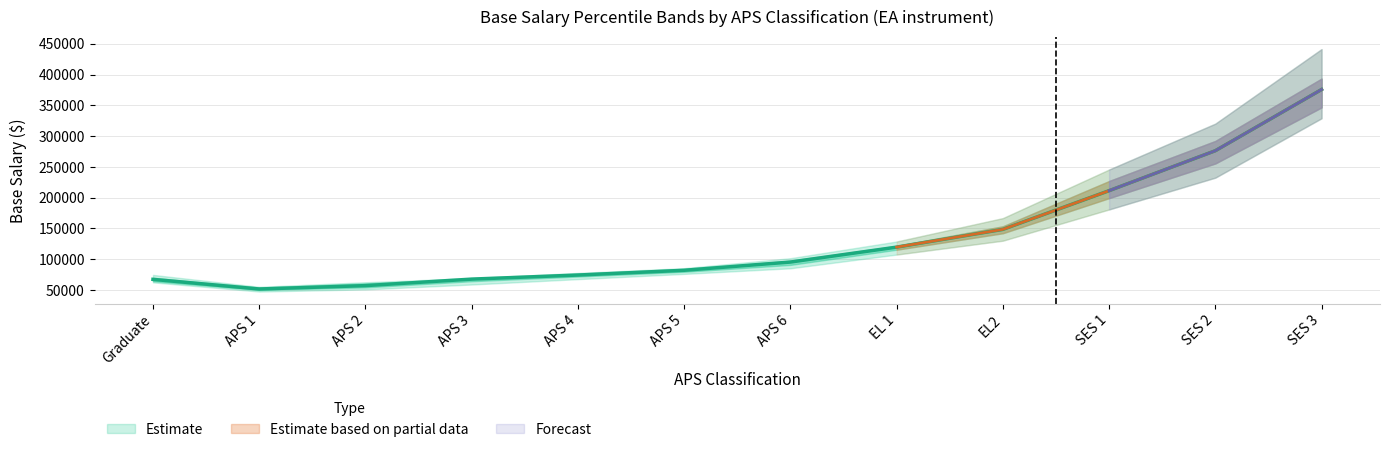

What is the difference between the highest and lowest values at APS 3?

10463.0